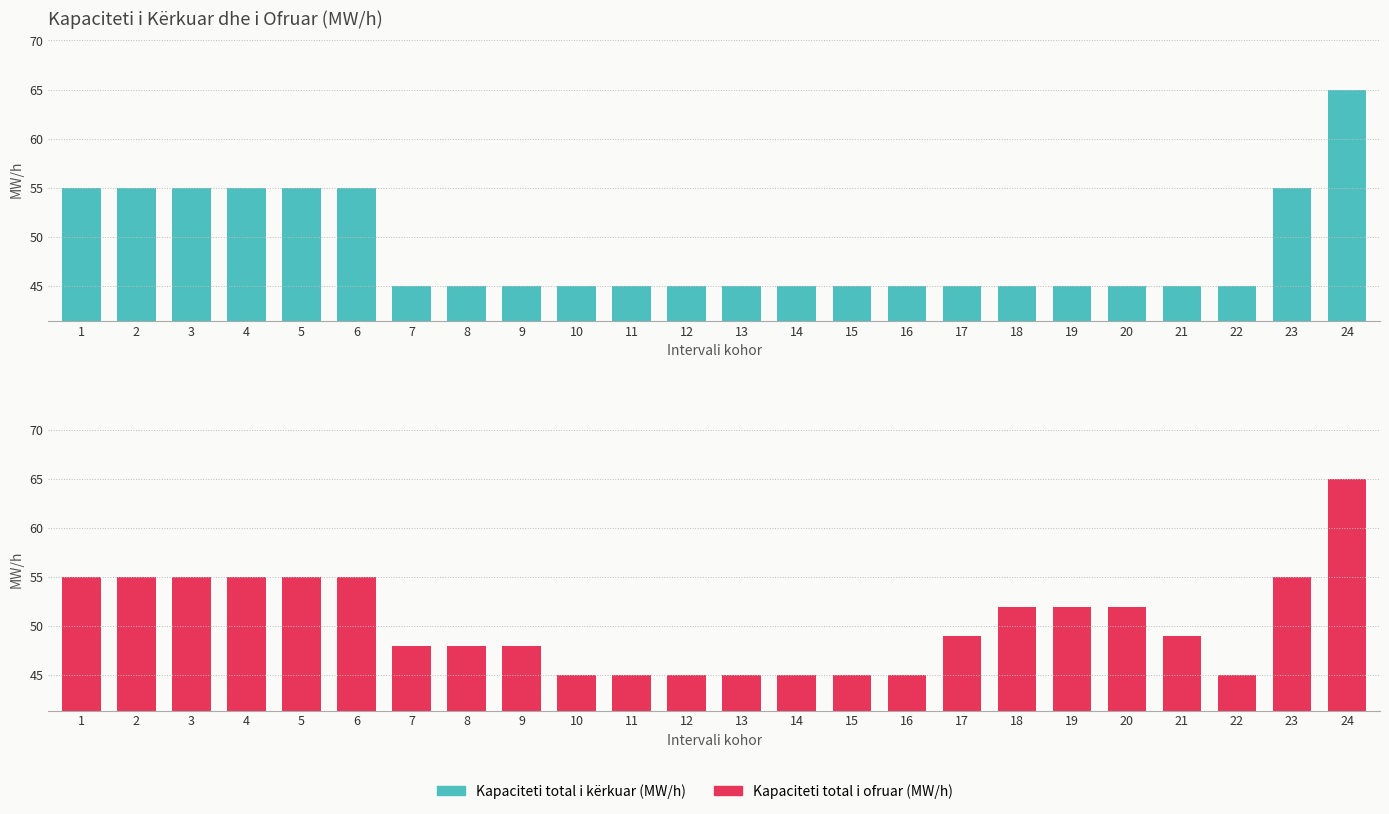

How many bars are there in total?

48